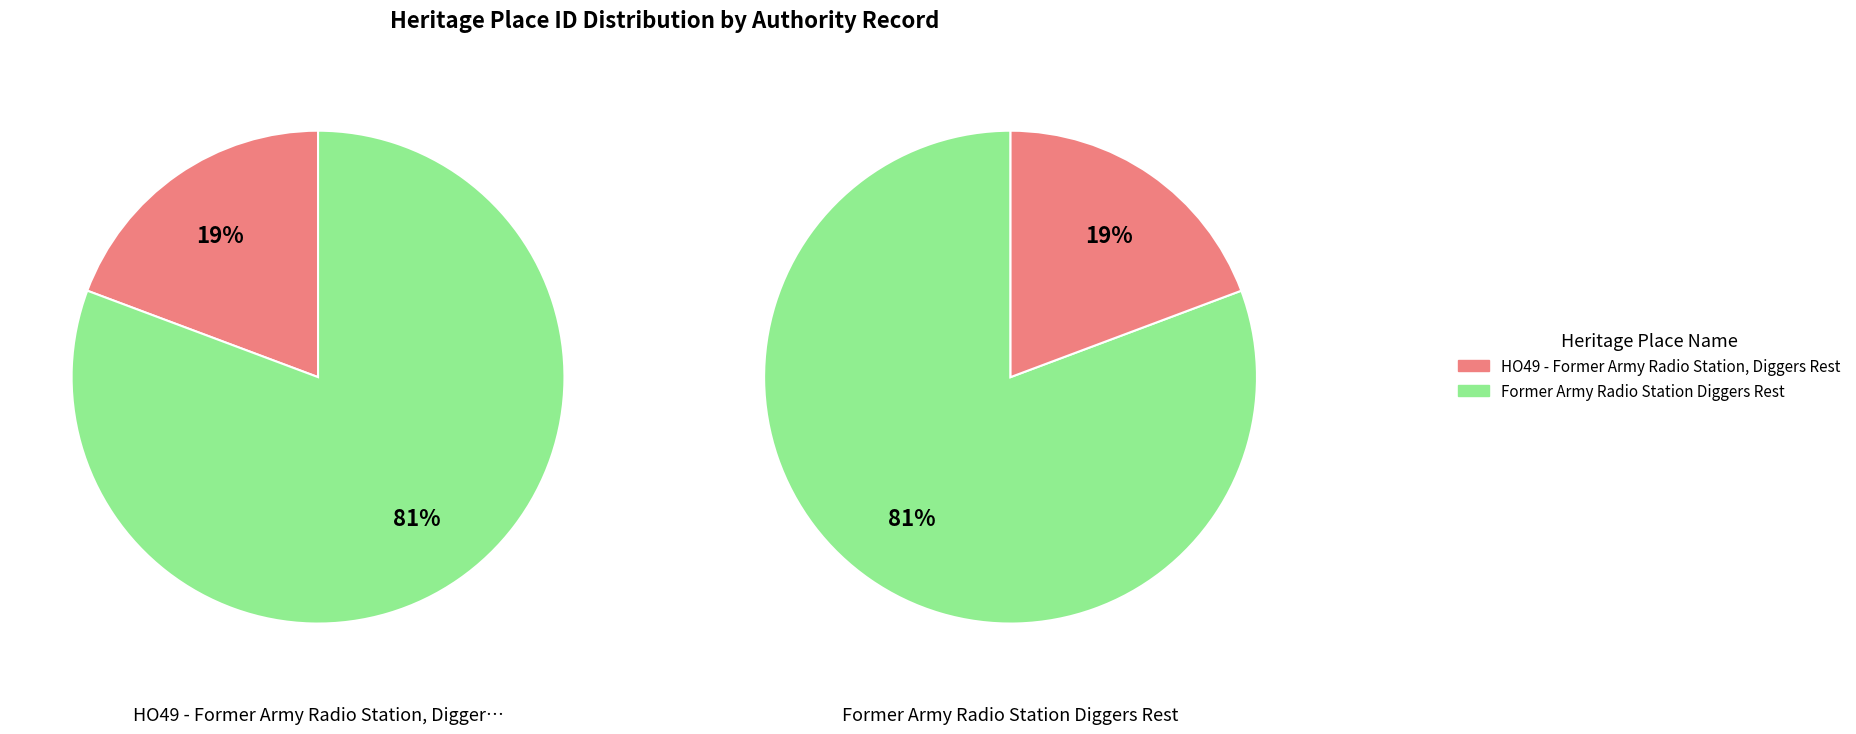

Approximately how many times larger is the value at Former Army Radio Station Diggers Rest compared to HO49 - Former Army Radio Station, Diggers Rest?

4.2